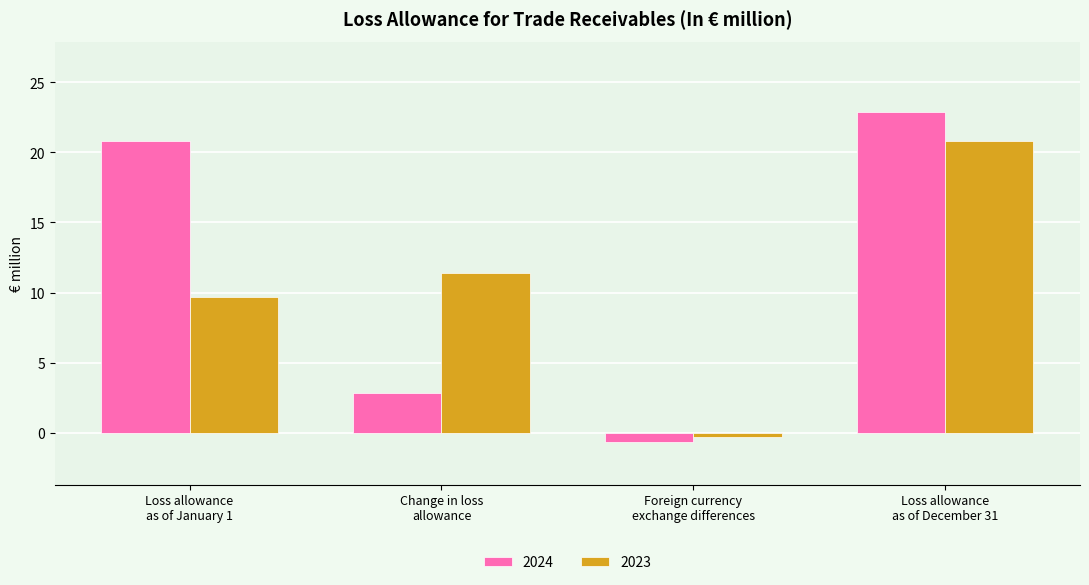

Reading left to right, extract all data points from this chart.

2024: Loss allowance
as of January 1=20.8	Change in loss
allowance=2.8	Foreign currency
exchange differences=-0.7	Loss allowance
as of December 31=22.9
2023: Loss allowance
as of January 1=9.7	Change in loss
allowance=11.4	Foreign currency
exchange differences=-0.3	Loss allowance
as of December 31=20.8